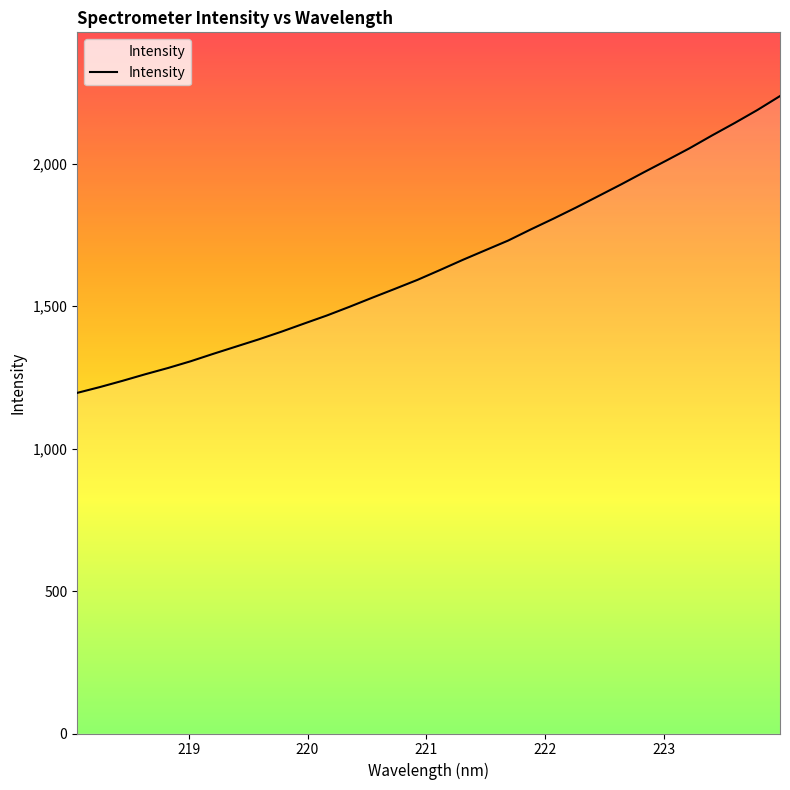

What is the difference between the maximum and minimum values?

1042.1